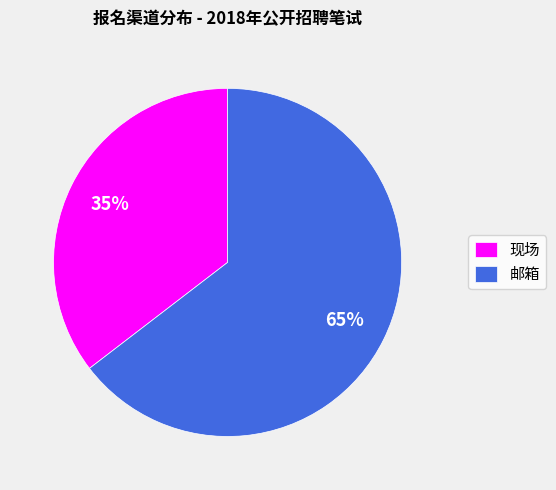

Approximately how many times larger is the value at 现场 compared to 邮箱?

0.5